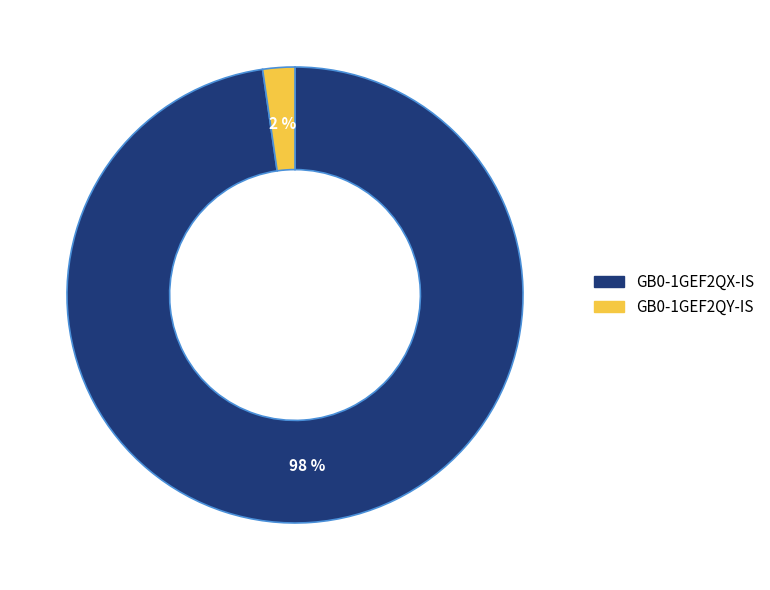

Between GB0-1GEF2QY-IS and GB0-1GEF2QX-IS, which is larger?

GB0-1GEF2QX-IS